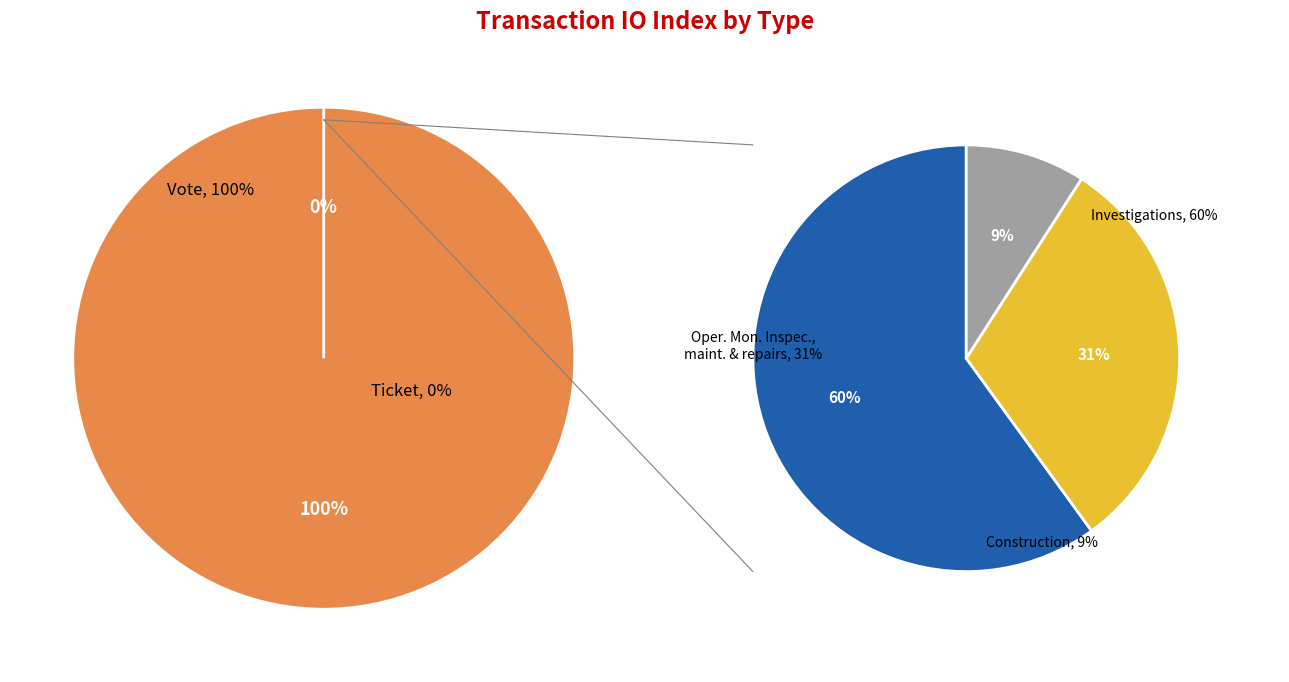

Which has a higher value, Ticket or Vote?

Vote